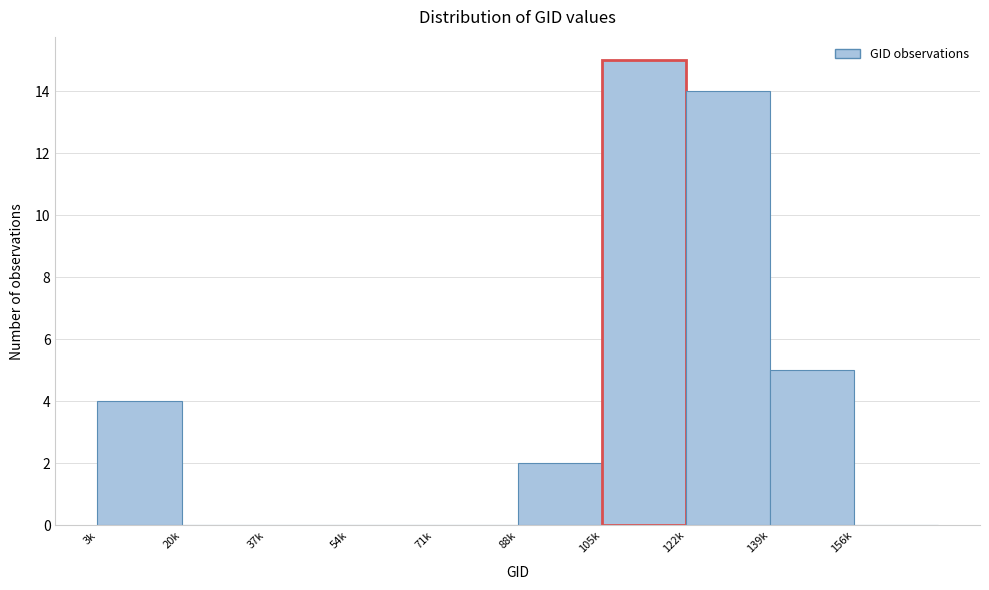

Reading right to left, extract all data points from this chart.

156k=0	139k=5	122k=14	105k=15	88k=2	71k=0	54k=0	37k=0	20k=0	3k=4